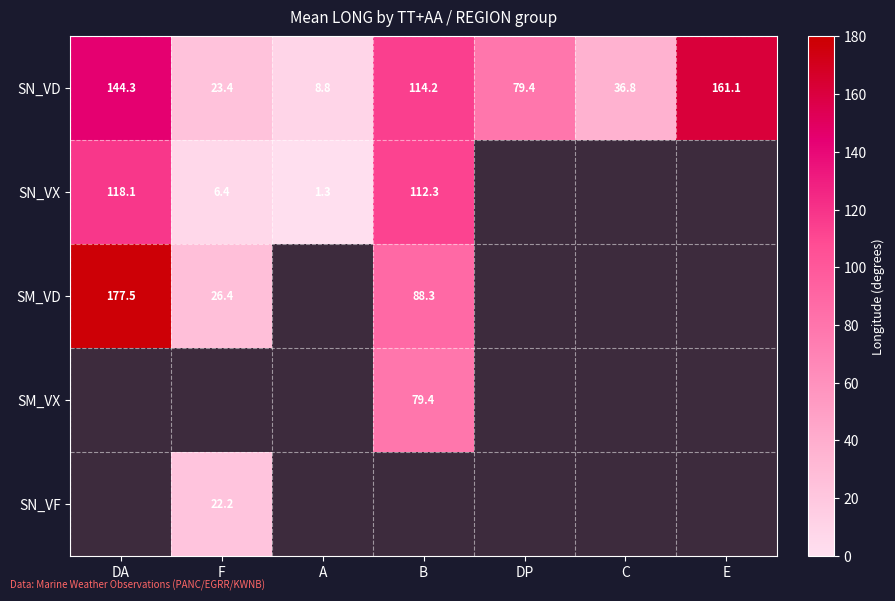

Where is SN_VD nearest to the value 84?

DP